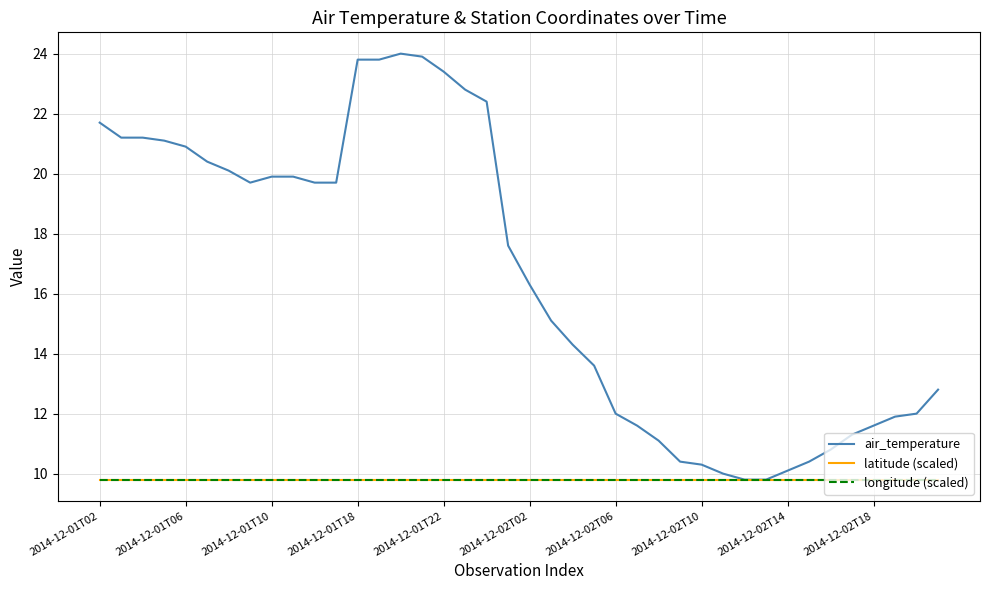

What is the lowest value of the air_temperature series?

9.8